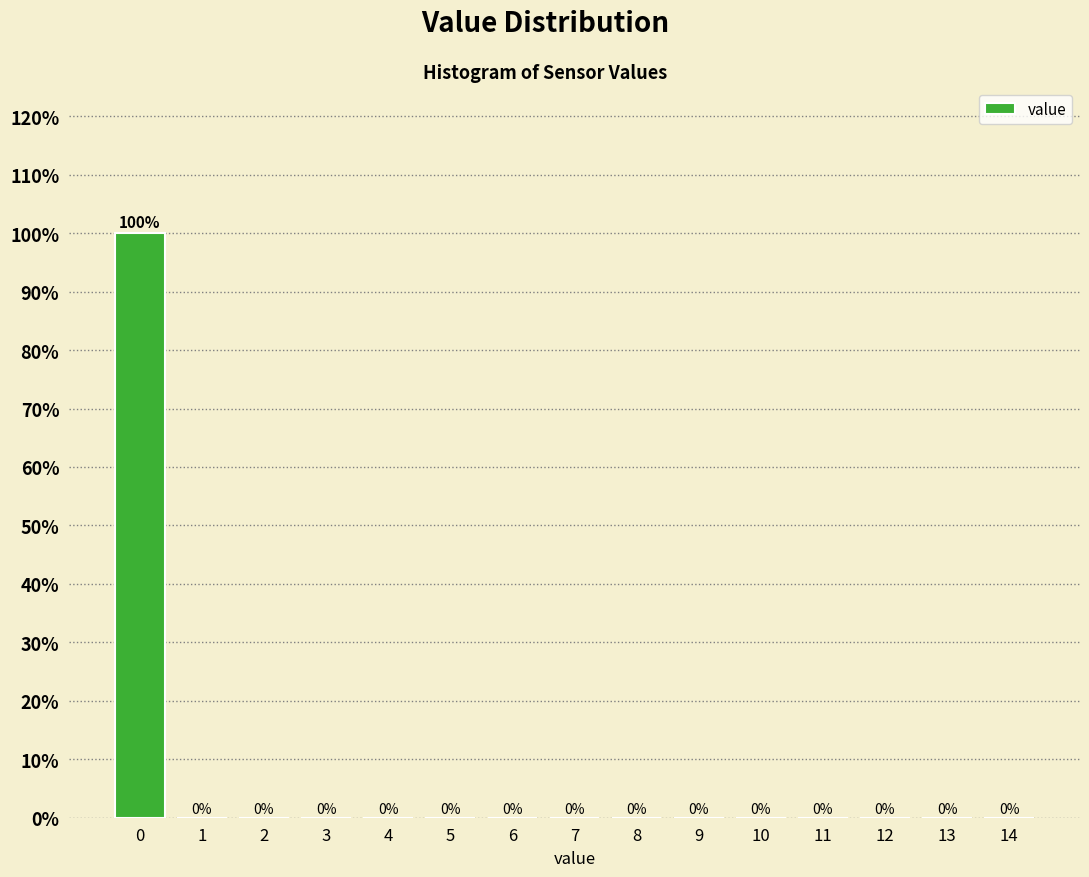

Reading left to right, list all the values displayed in this chart.

0=100	1=0	2=0	3=0	4=0	5=0	6=0	7=0	8=0	9=0	10=0	11=0	12=0	13=0	14=0